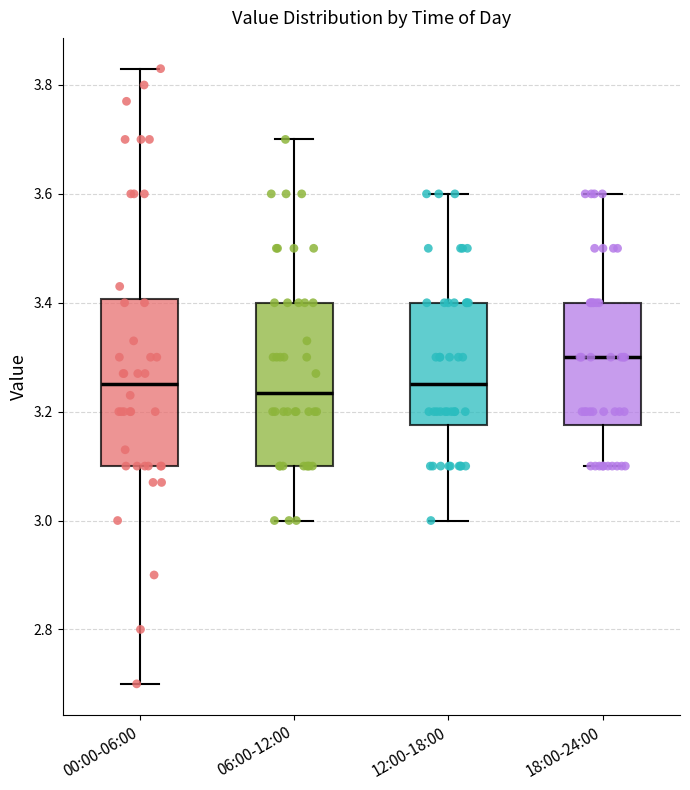

Where does the upper whisker of the box for 18:00-24:00 end on the y-axis? The values are not printed on the chart, so give them approximately, as read against the axis.

3.60